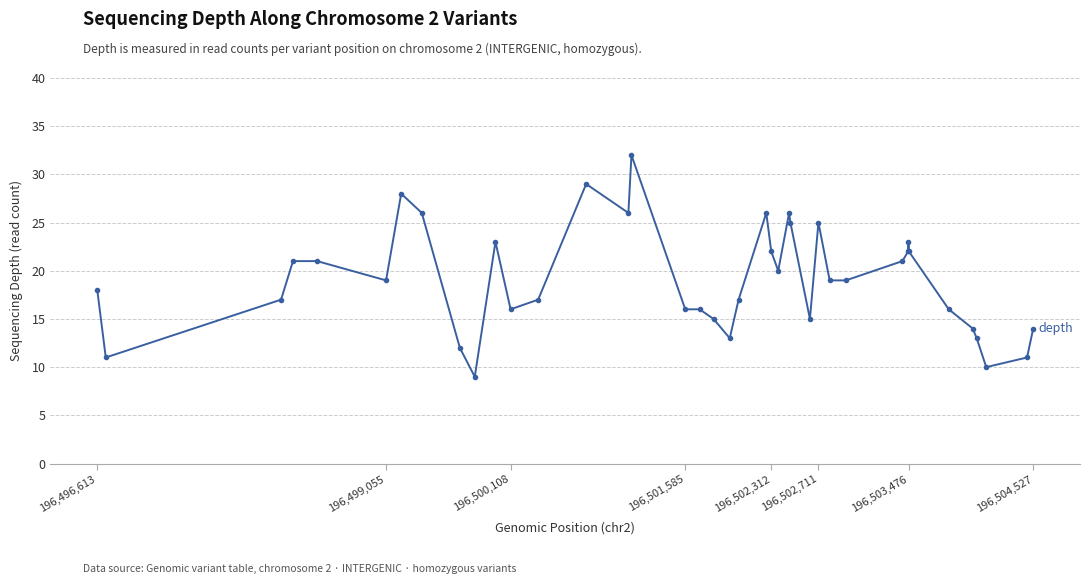

What is the sum of all values?

765